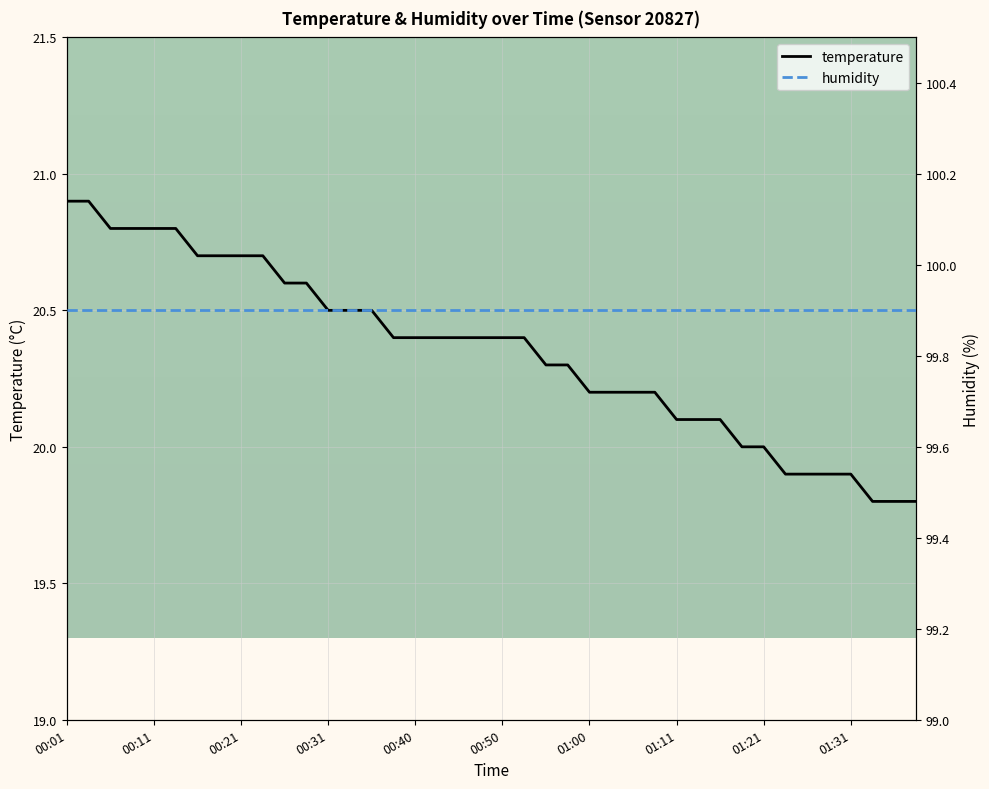

True or false: temperature has a value of 35.8 at 00:40.

False